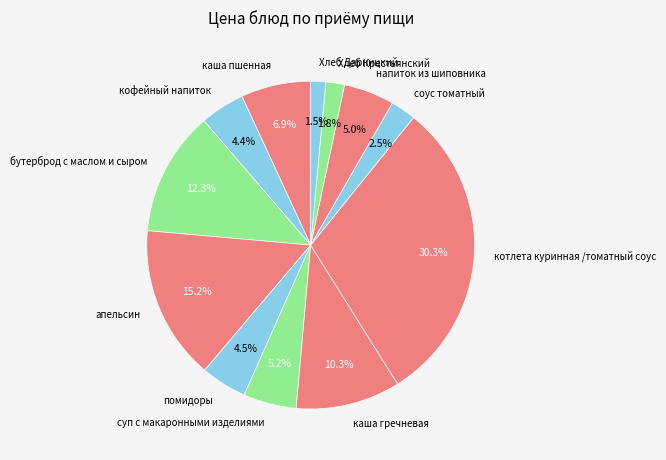

The каша пшенная slice represents 1% of the pie. True or false?

False